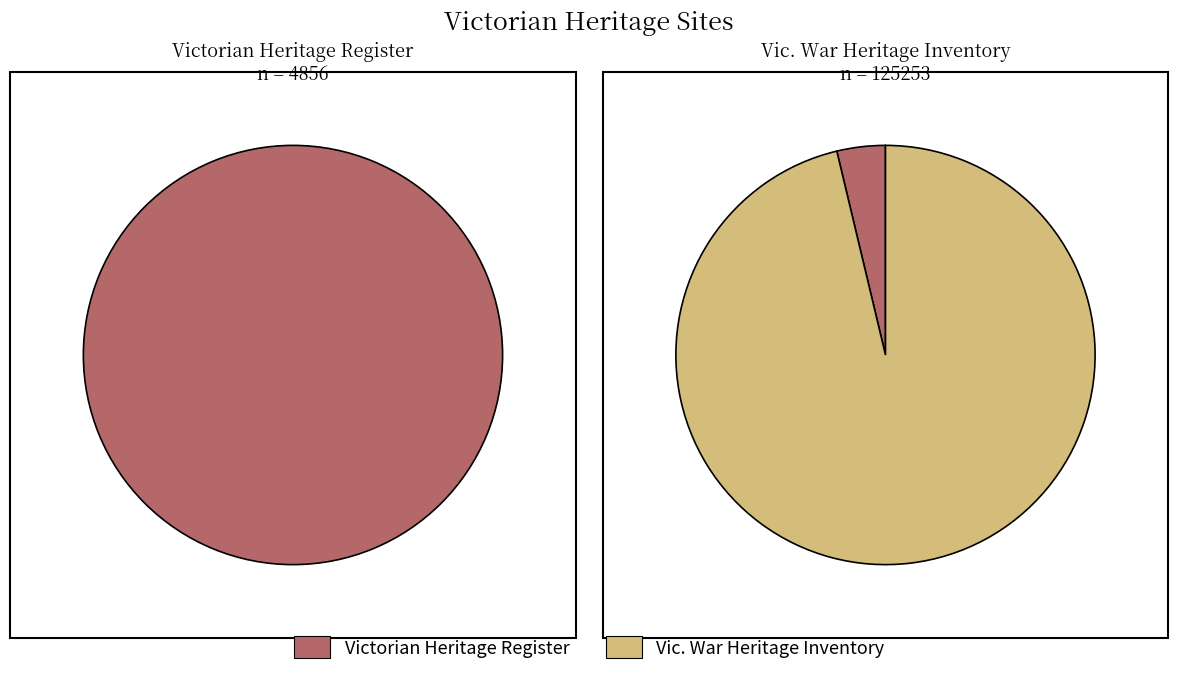

How many segments does this pie chart have?

2